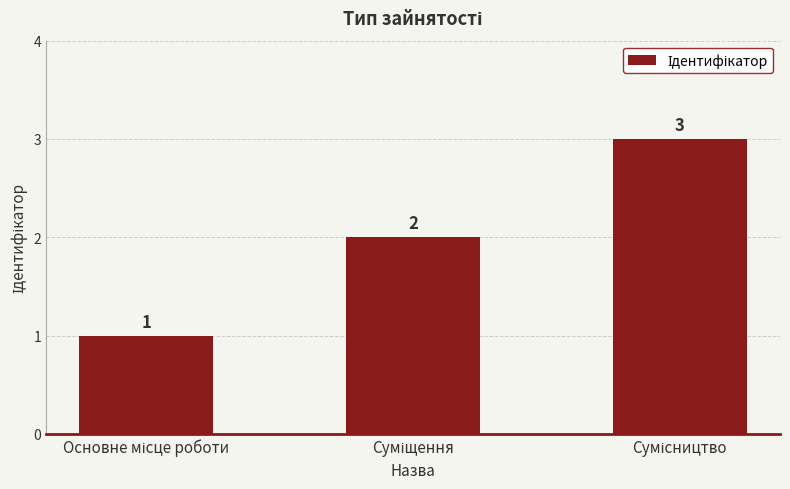

How many values are between 1 and 3?

3